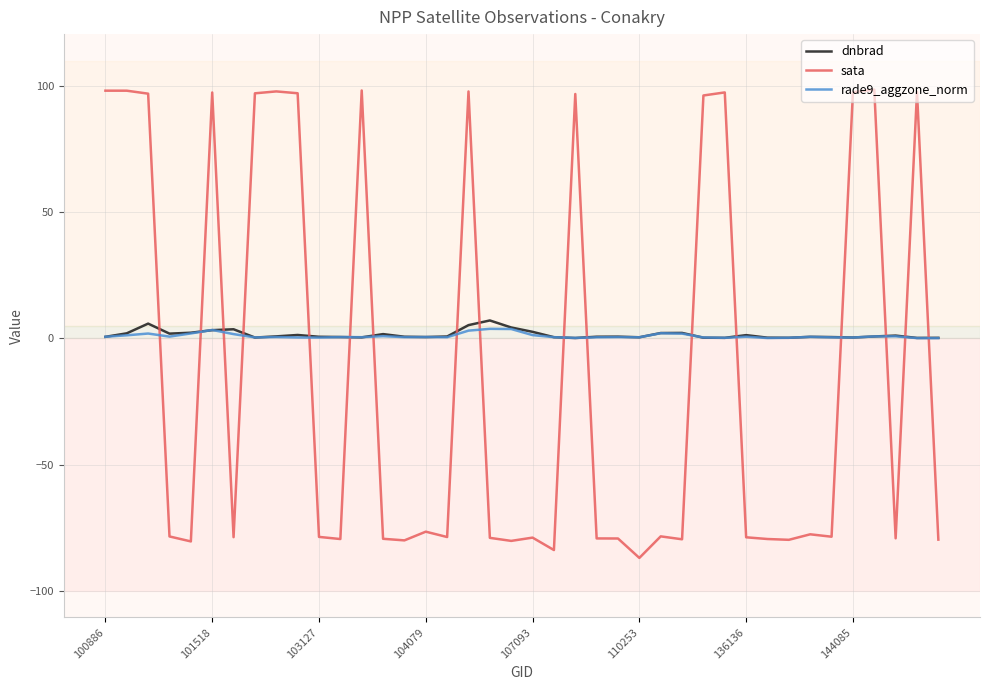

What is the greatest value displayed?

98.5